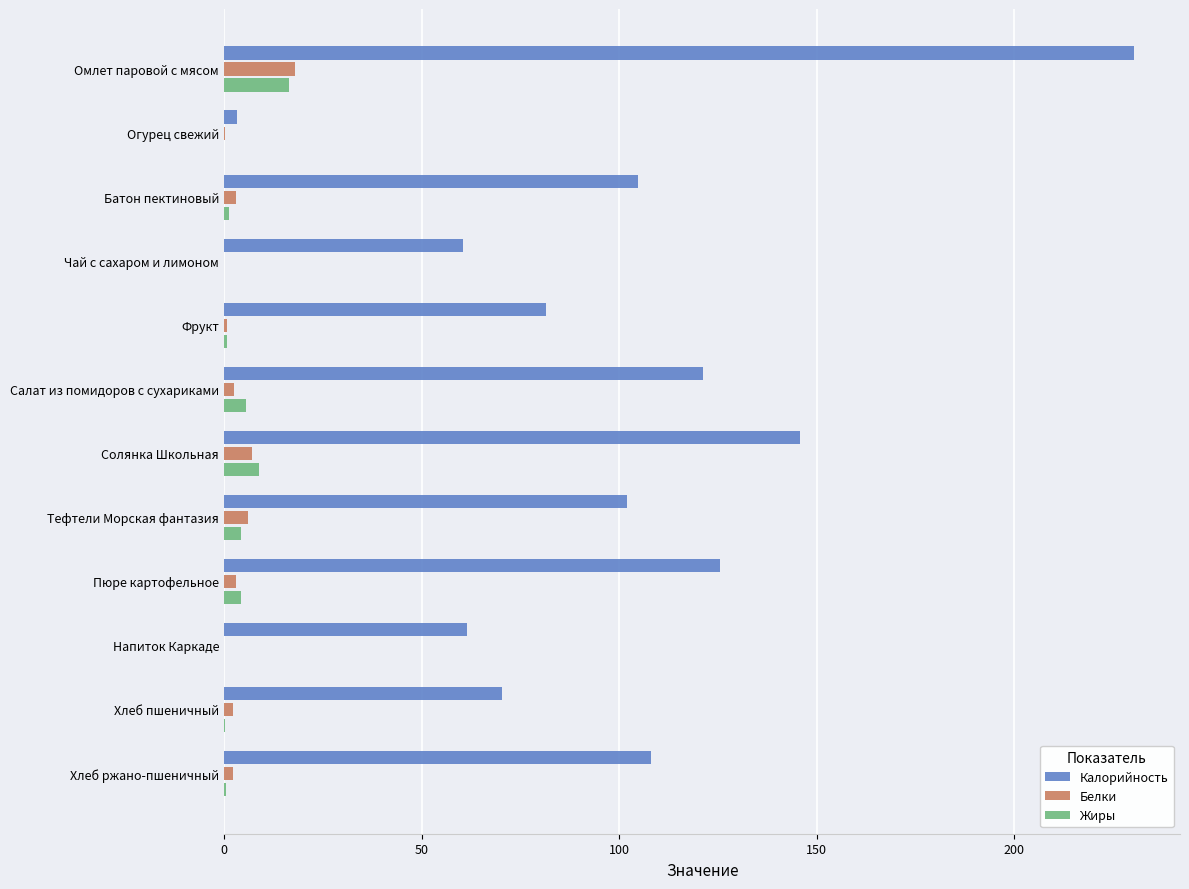

Which series changed the most between Омлет паровой с мясом and Огурец свежий?

Калорийность